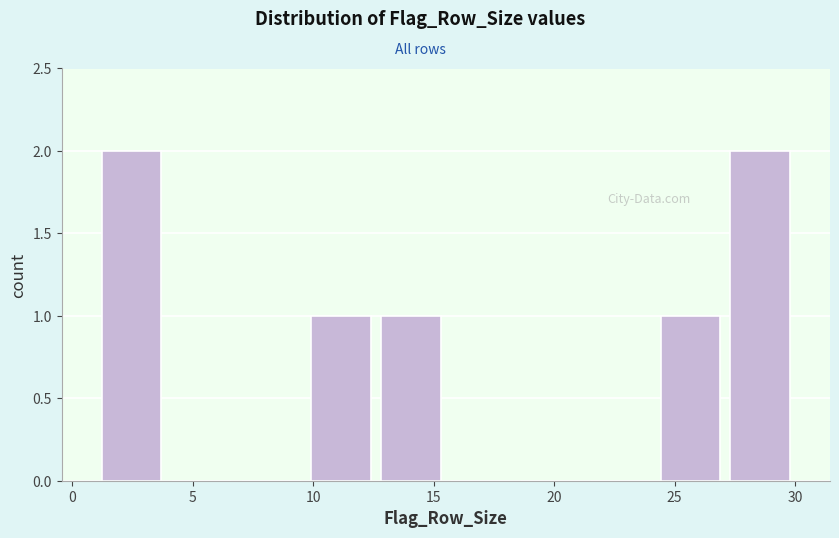

Reading left to right, transcribe this chart: for each bar, give the range it covers on the x-axis and its height. Neither the bar edges nor the heights are printed on the chart, so give them approximately, as read against the axes.

1.0 to 3.9: 2
3.9 to 6.8: 0
6.8 to 9.7: 0
9.7 to 12.6: 1
12.6 to 15.5: 1
15.5 to 18.4: 0
18.4 to 21.3: 0
21.3 to 24.2: 0
24.2 to 27.1: 1
27.1 to 30.0: 2